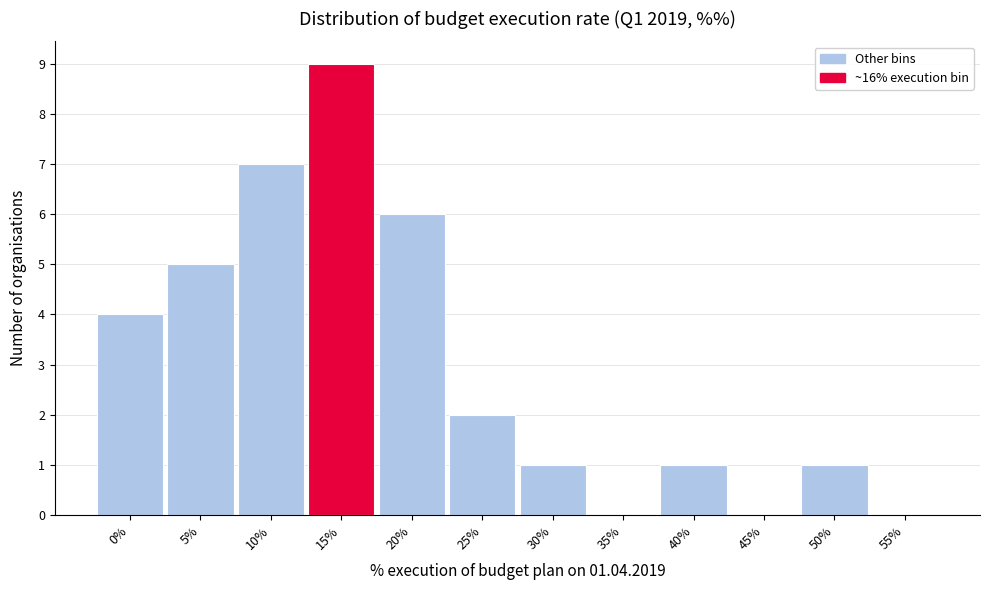

Reading right to left, list all the values displayed in this chart.

55%=0	50%=1	45%=0	40%=1	35%=0	30%=1	25%=2	20%=6	15%=9	10%=7	5%=5	0%=4